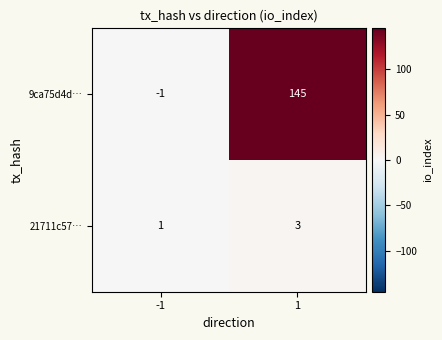

Reading left to right, transcribe all the data shown in this chart.

9ca75d4d…: -1	145
21711c57…: 1	3